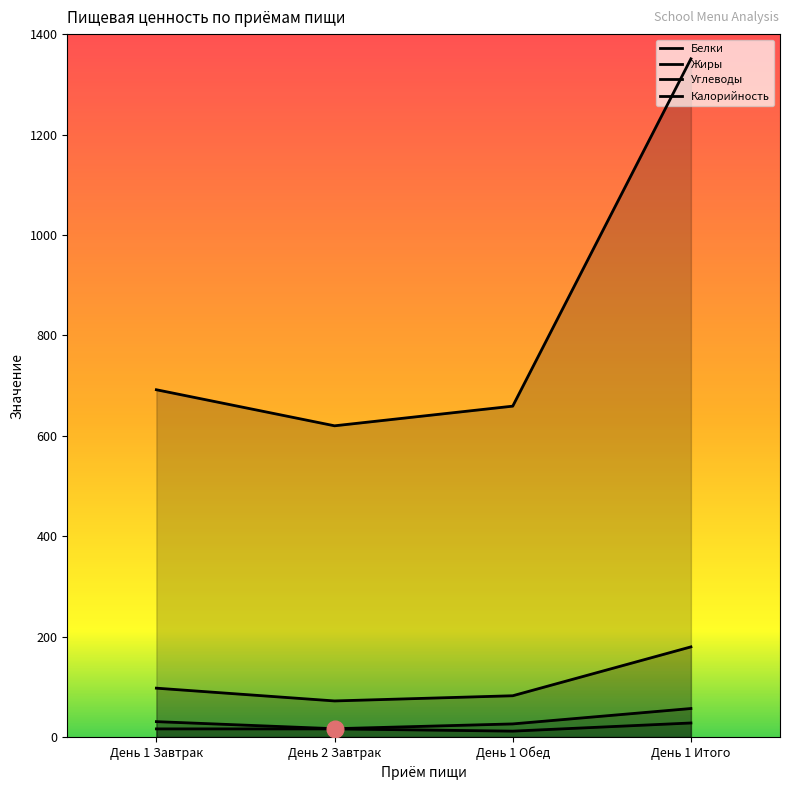

Reading right to left, what are all the values shown in this chart?

Белки: День 1 Итого=56.8	День 1 Обед=26.1	День 2 Завтрак=16.6	День 1 Завтрак=30.7
Жиры: День 1 Итого=28.0	День 1 Обед=11.8	День 2 Завтрак=16.2	День 1 Завтрак=16.2
Углеводы: День 1 Итого=179.6	День 1 Обед=82.2	День 2 Завтрак=71.9	День 1 Завтрак=97.3
Калорийность: День 1 Итого=1350.7	День 1 Обед=659.0	День 2 Завтрак=619.9	День 1 Завтрак=691.7